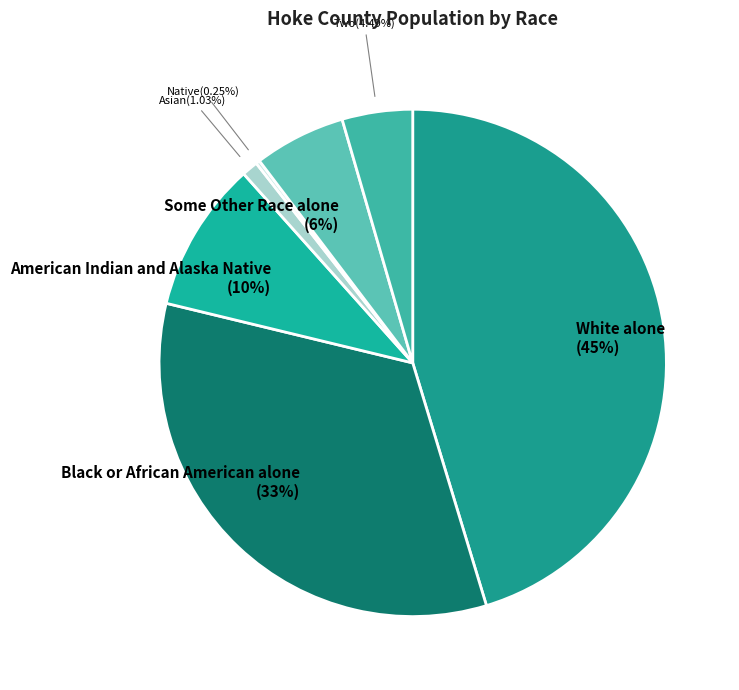

Rank the categories by value from highest to lowest.

White alone, Black or African American alone, American Indian and Alaska Native, Some Other Race alone, Two or More Races, Asian alone, Native Hawaiian and Other Pacific Islander